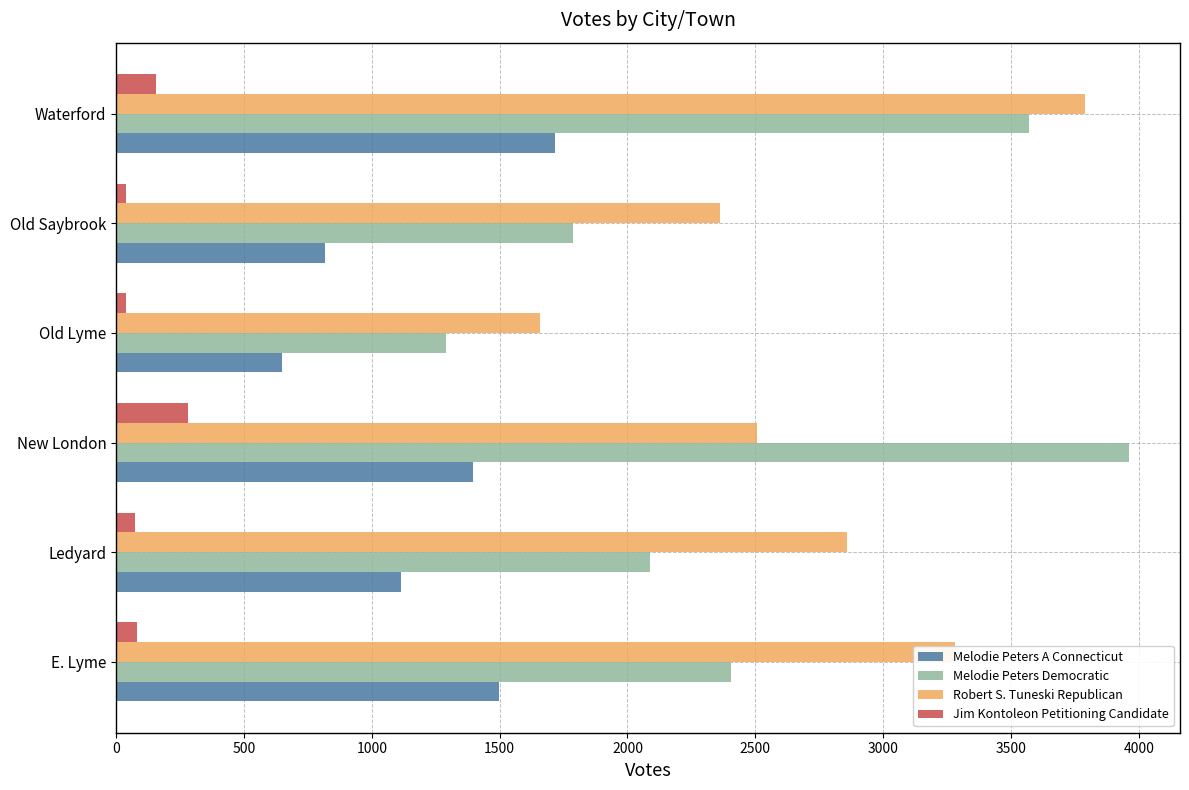

What is the difference between the maximum and minimum values in the Melodie Peters A Connecticut series?

1068